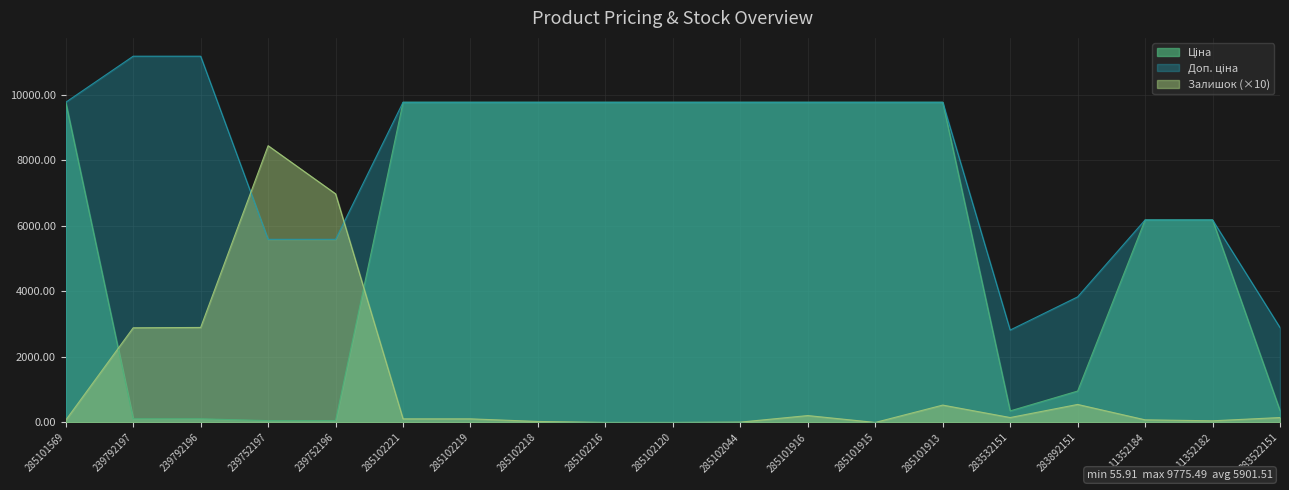

Count the number of categories in the chart.

19